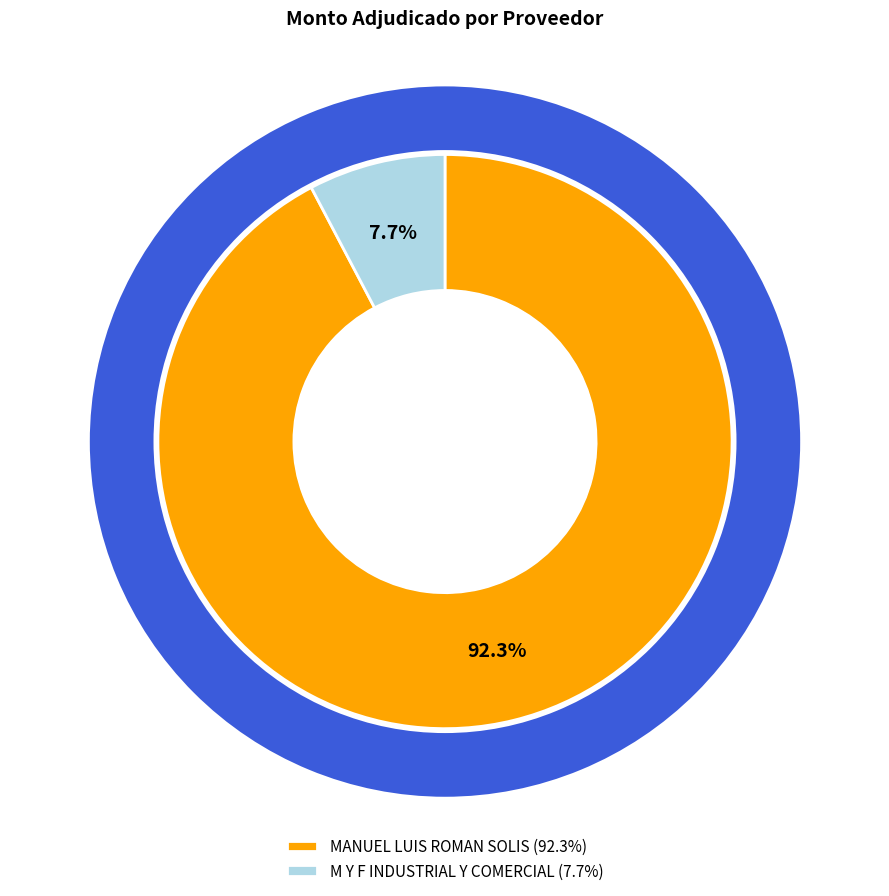

How many segments does this pie chart have?

2